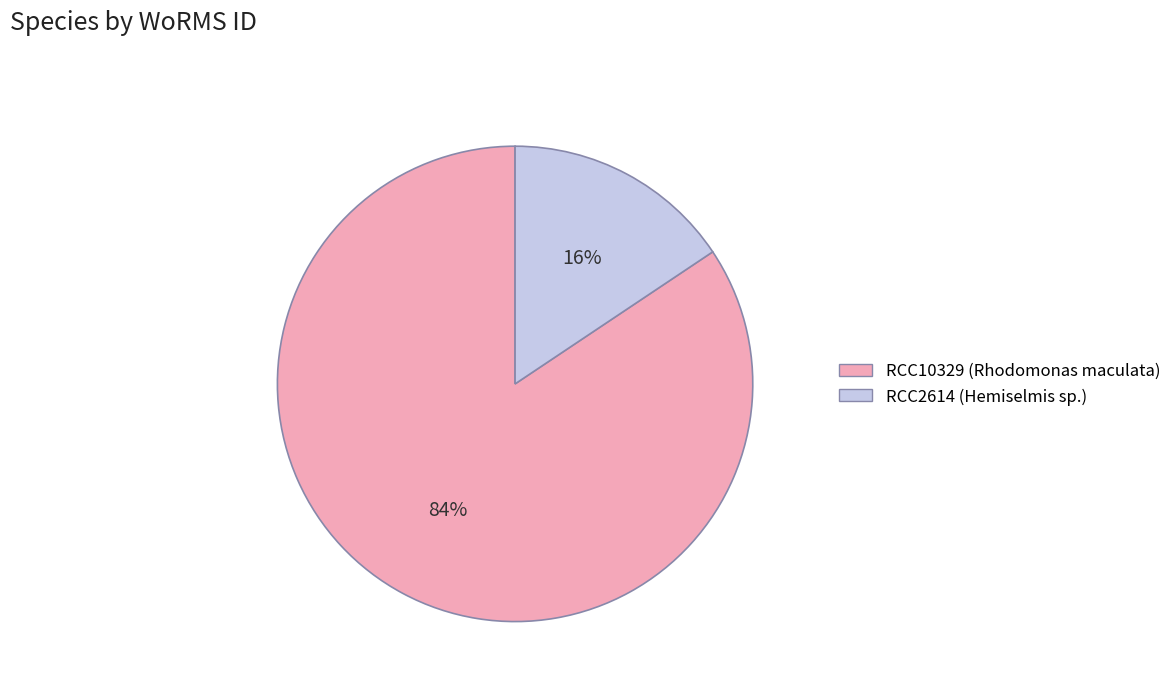

Is there any slice that represents more than half of the pie?

Yes